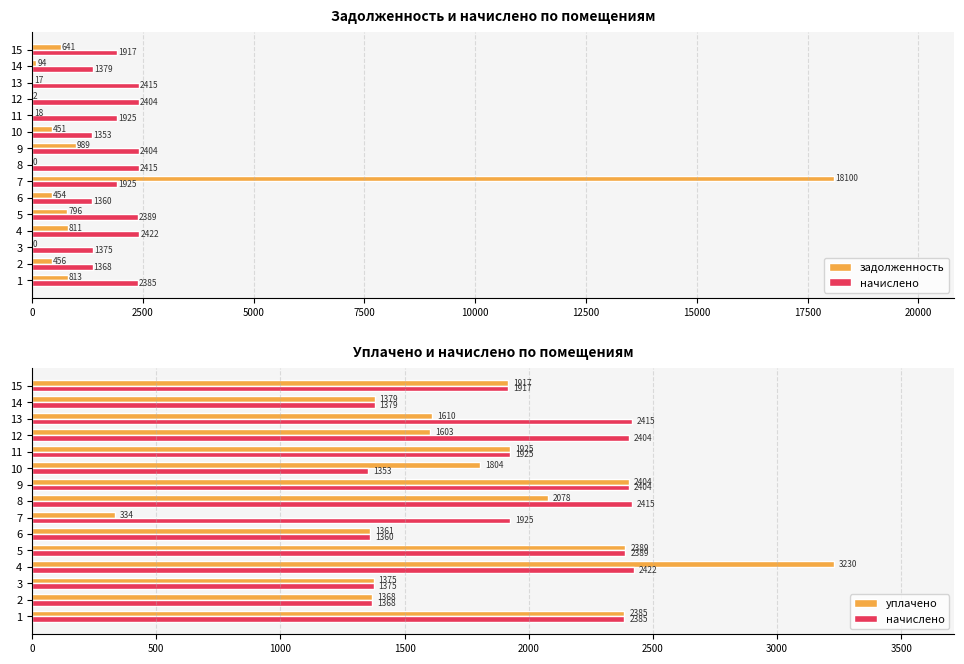

Which series changed the most between 6 and 8?

начислено